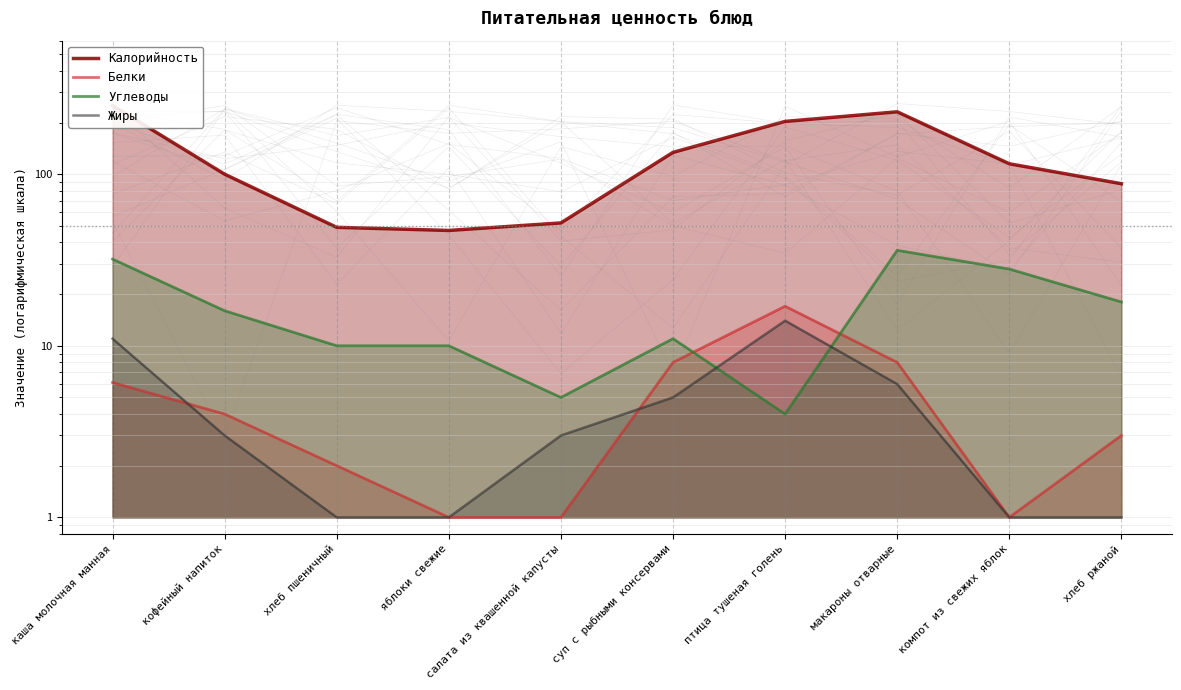

What position from the left is каша молочная манная?

1